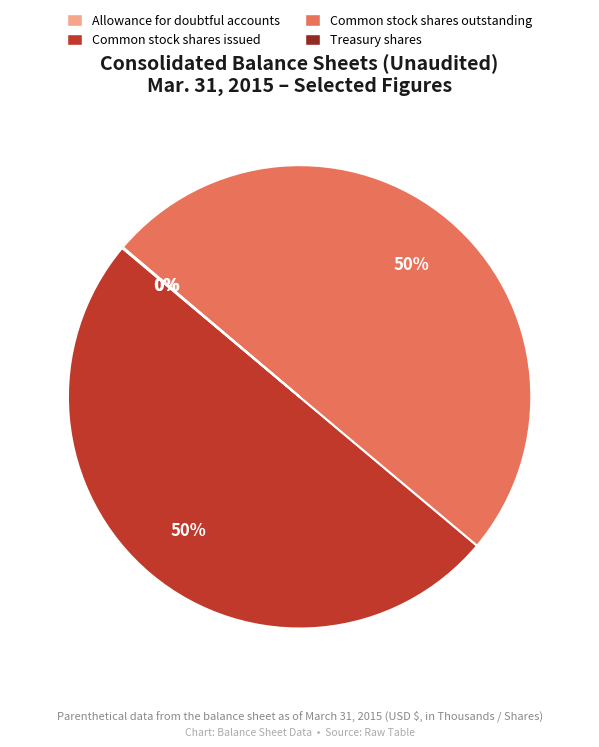

Combined, do Common stock shares issued and Common stock shares outstanding account for over 50%?

Yes